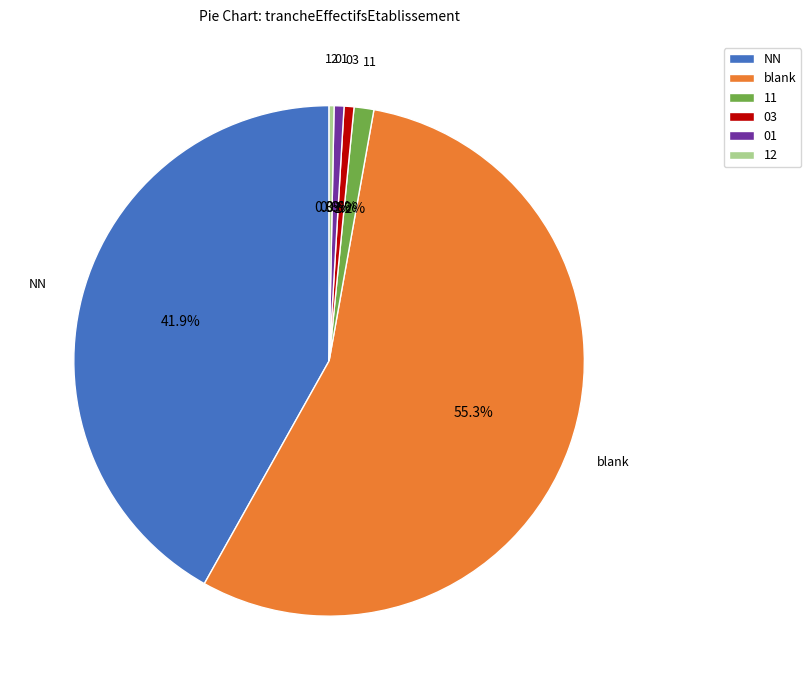

To the nearest percent, what portion does 03 represent?

1%